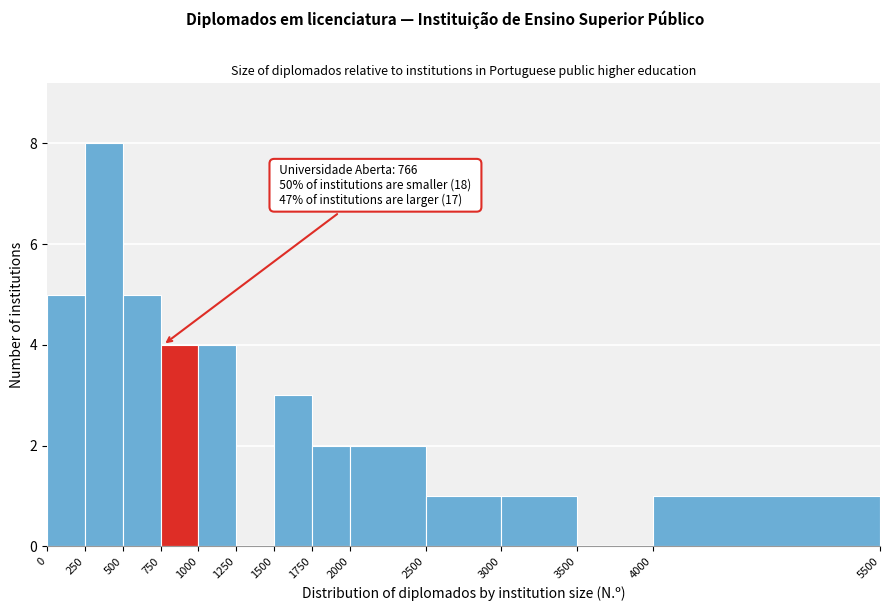

Over which range of the x-axis is the bar tallest?

250 to 500